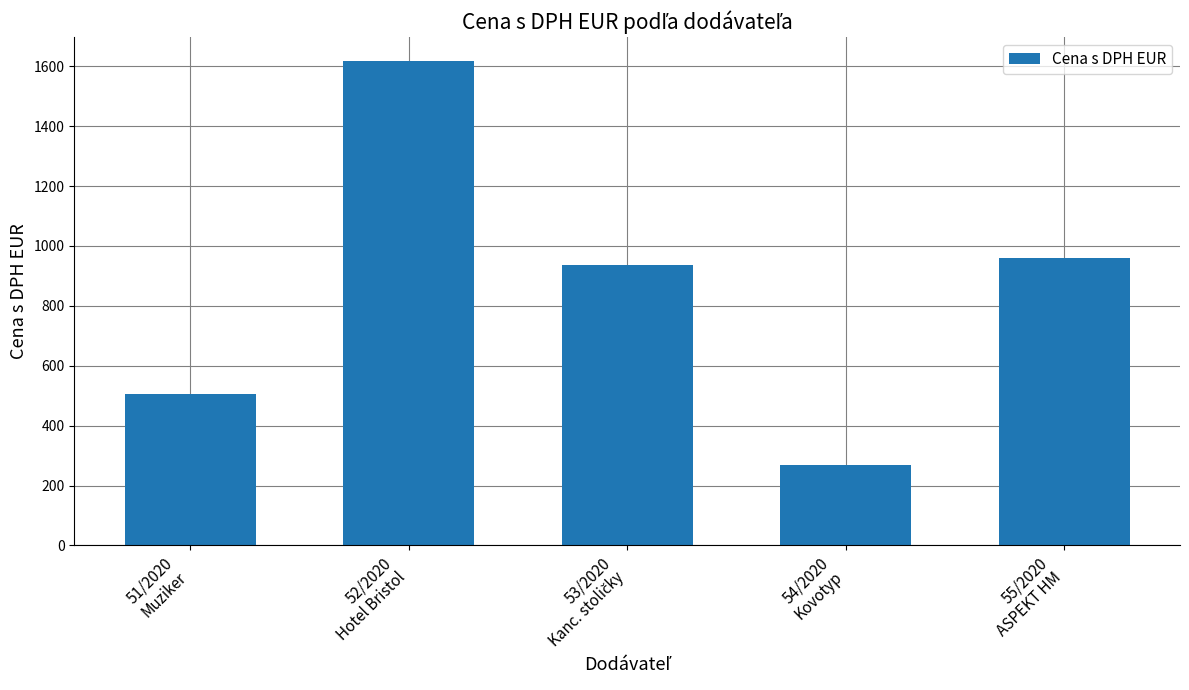

What is the label of the 2nd bar from the left?

52/2020
Hotel Bristol